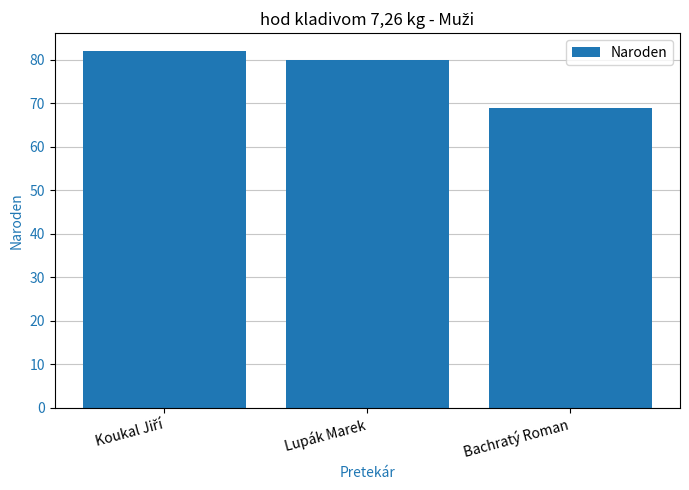

Which has a higher value, Bachratý Roman or Lupák Marek?

Lupák Marek